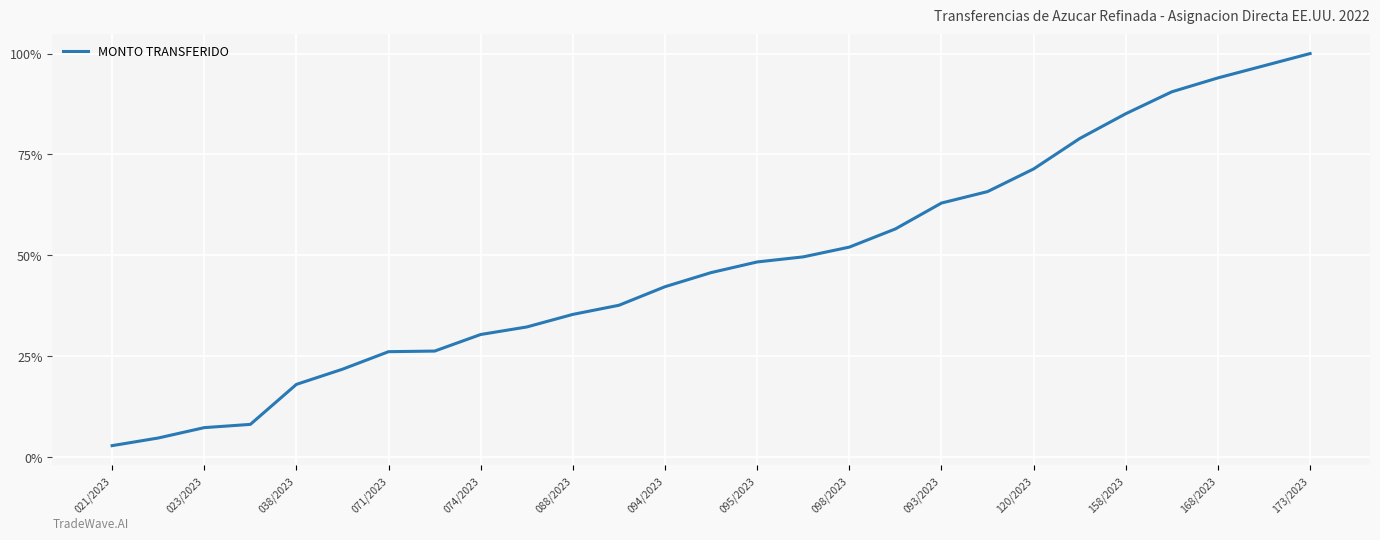

What is the minimum value shown in the chart?

2.8